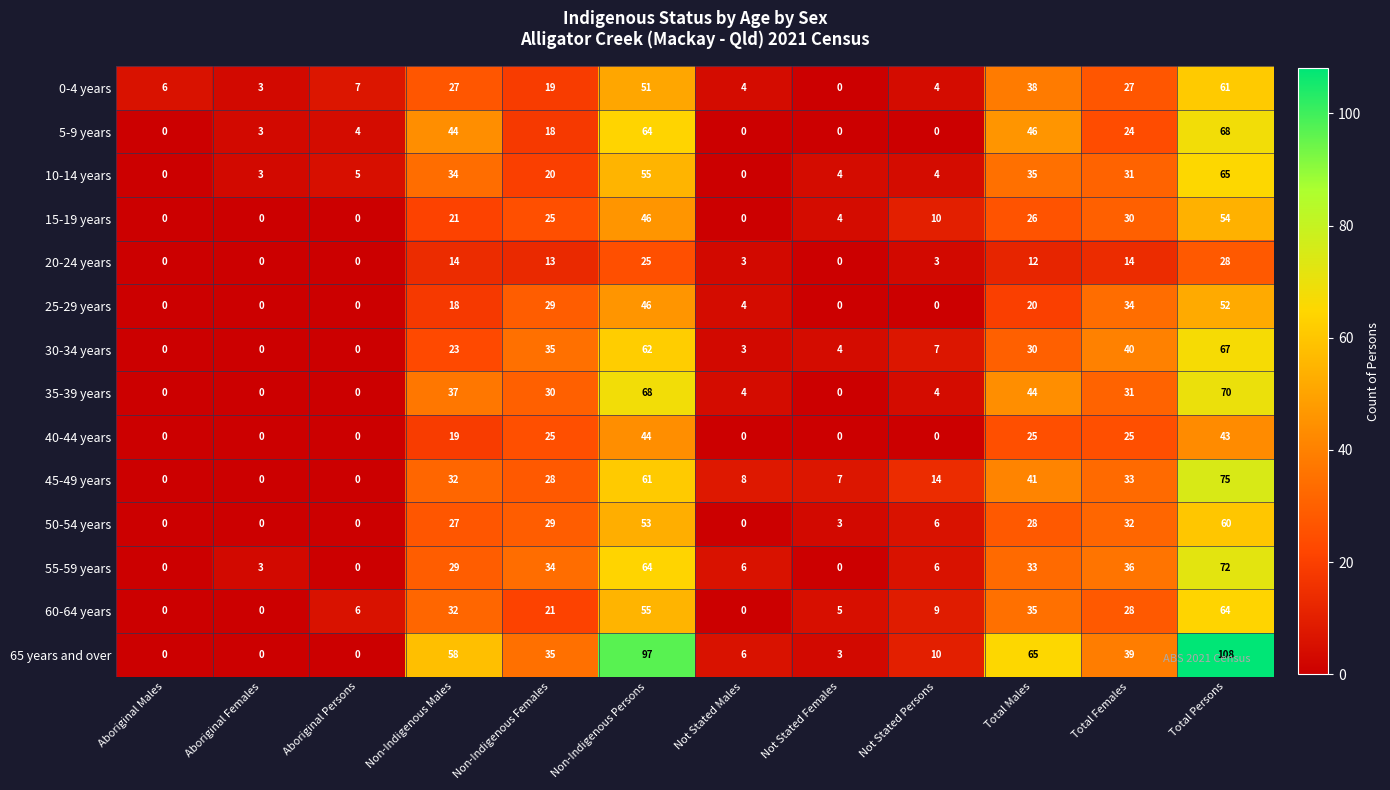

What is the total value across all series at Not Stated Females?

30